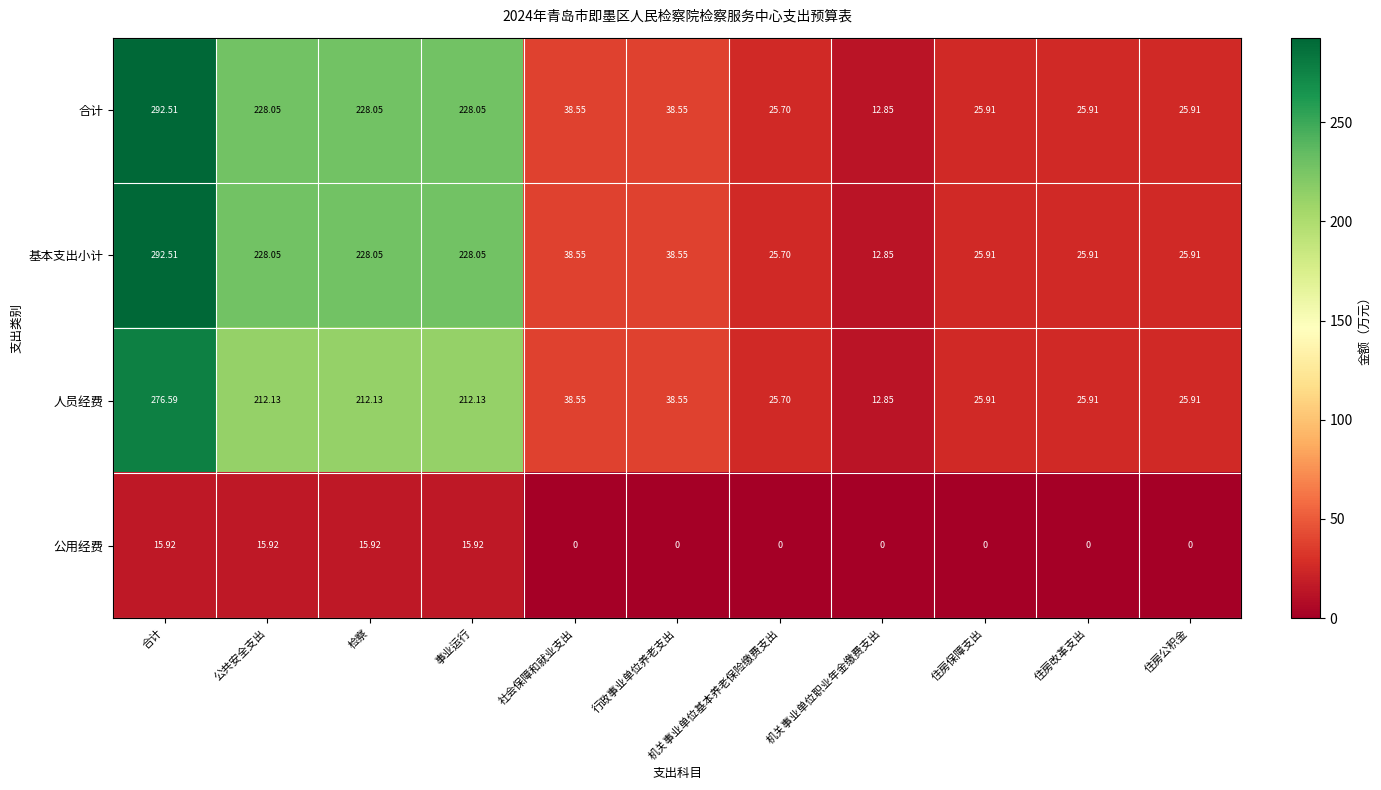

At which label does 基本支出小计 first exceed 38?

合计